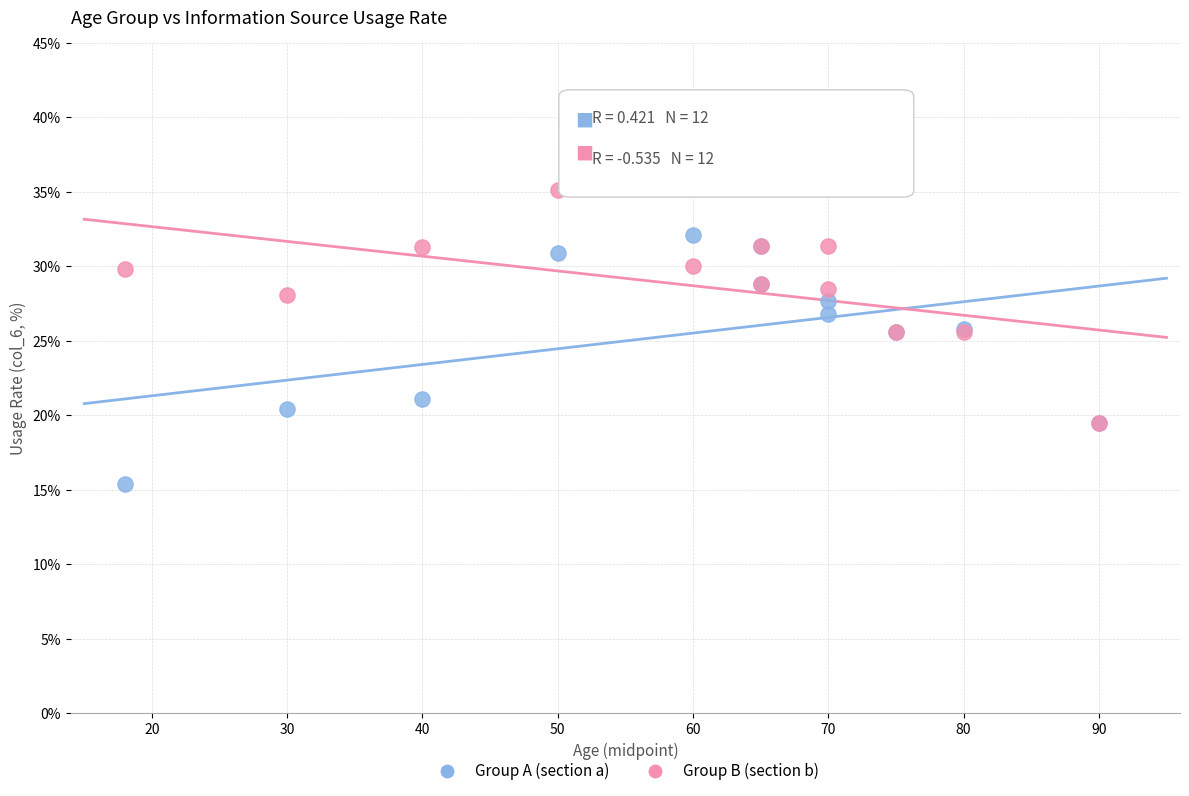

What are all the series names shown in the legend?

Group A (section a), Group B (section b)